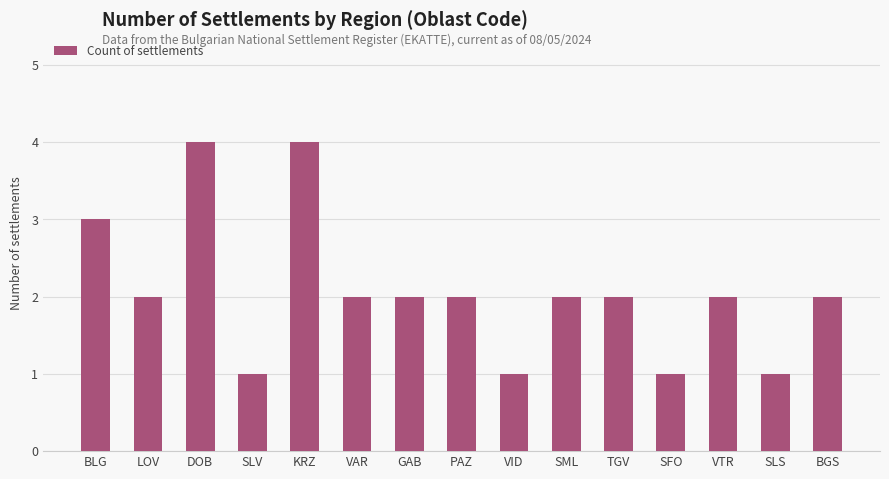

What is the ratio of the value at KRZ to the value at GAB?

2.0